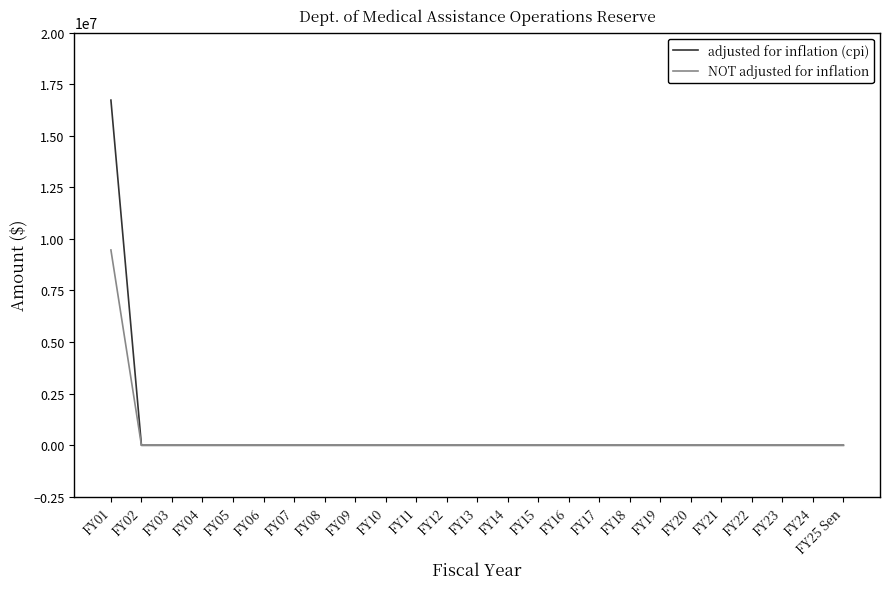

Between FY01 and FY11, which series saw the biggest shift?

adjusted for inflation (cpi)